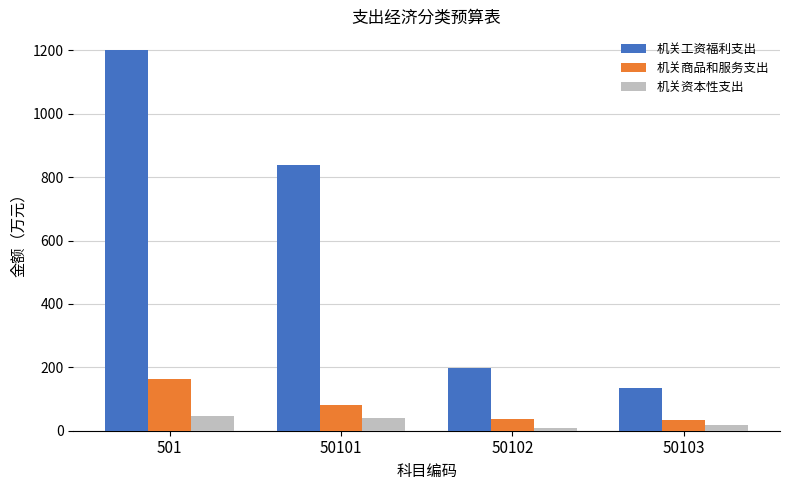

At which category is the sum across all series the highest?

501